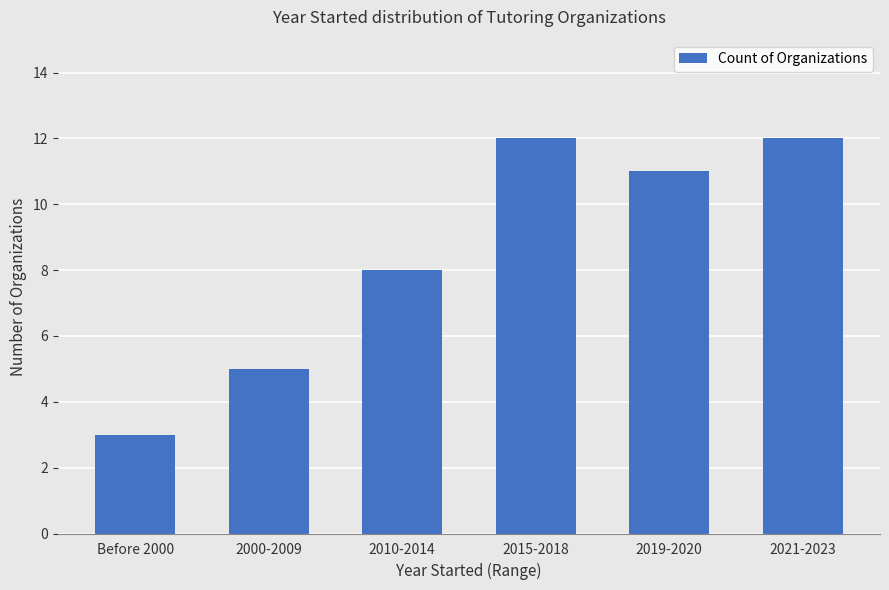

Approximately how many times larger is the value at Before 2000 compared to 2000-2009?

0.6